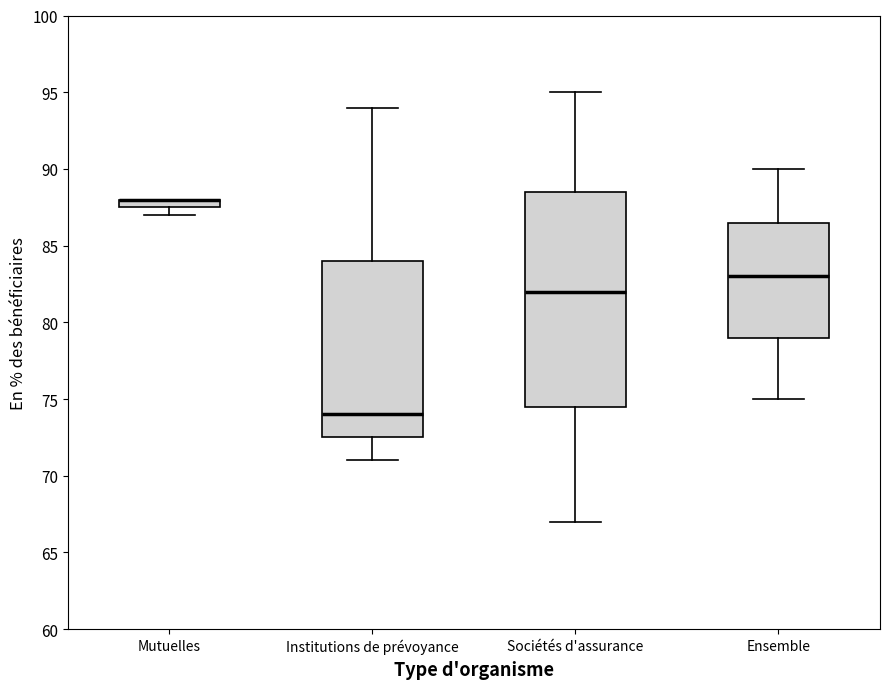

Comparing the boxes themselves (not the whiskers), which one is the tallest?

Sociétés d'assurance